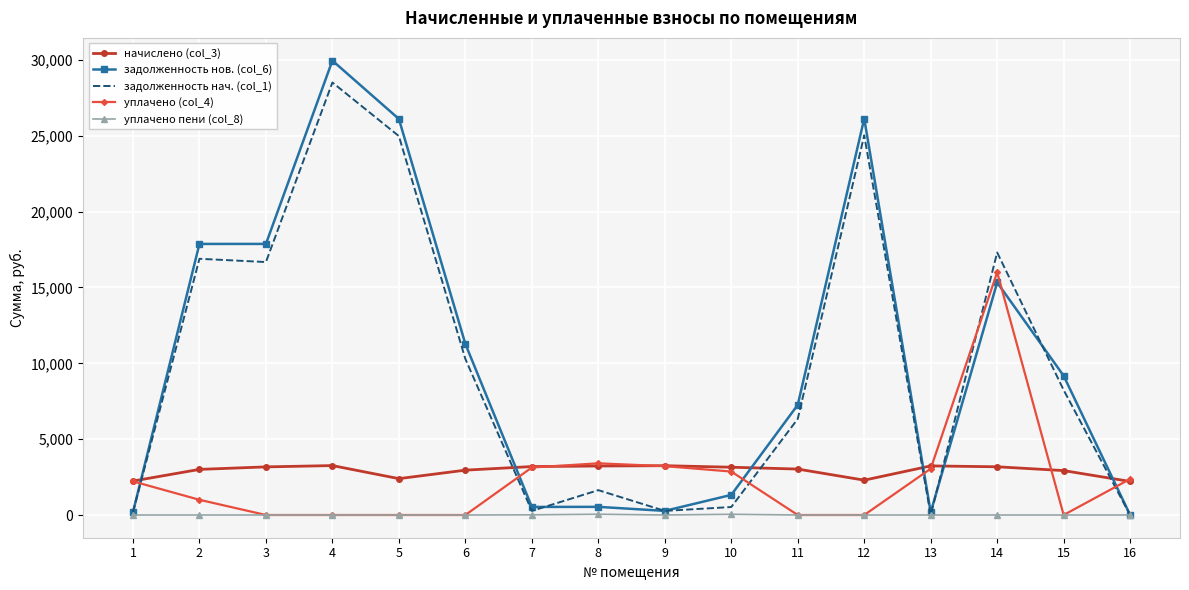

The value of начислено (col_3) at 5 is 4250.6. True or false?

False